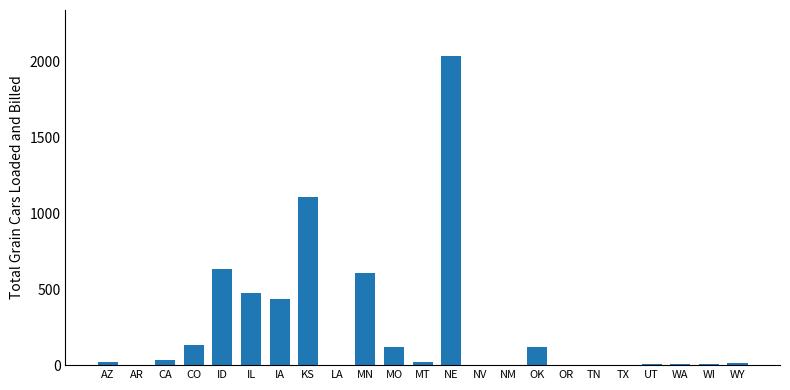

How many categories are shown in the chart?

23